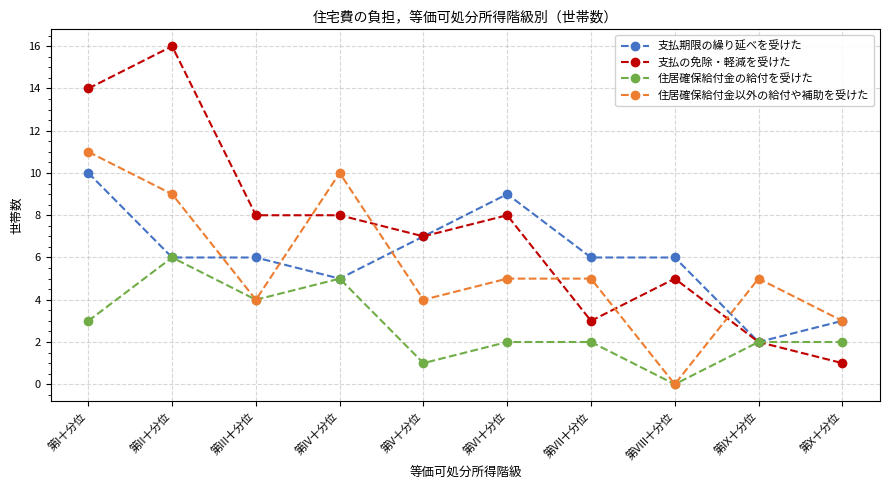

At which category is the sum across all series the highest?

第I十分位